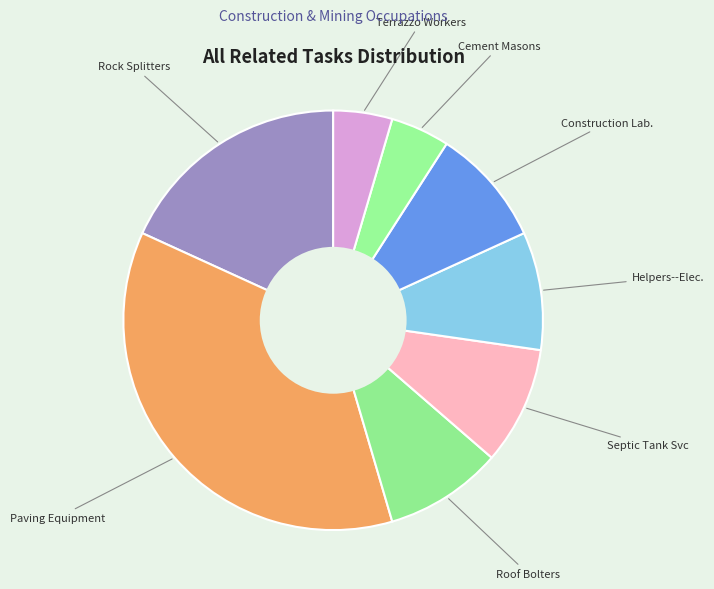

Which slice is the largest?

Paving Equipment